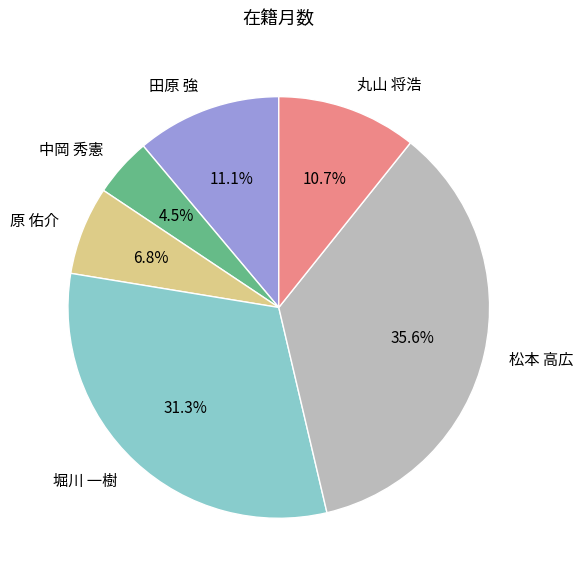

What is the ratio of the value at 田原 強 to the value at 丸山 将浩?

1.0